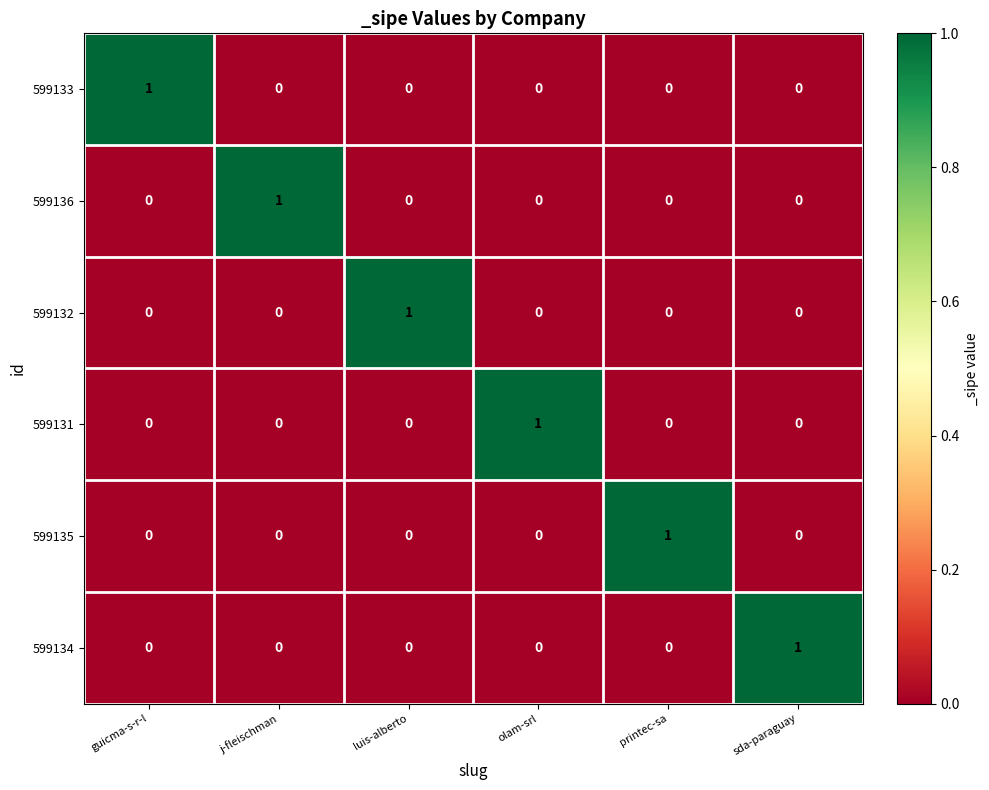

Is the value of 599136 at j-fleischman greater than the value of 599132 at j-fleischman?

Yes